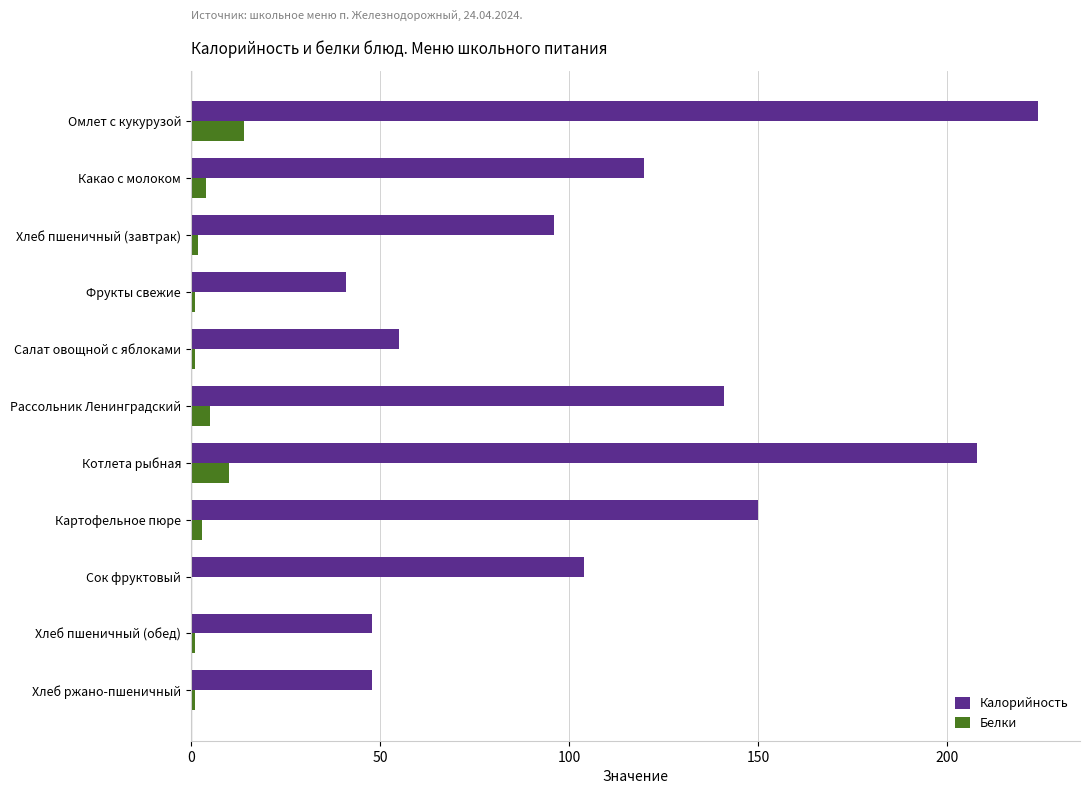

Is the value of Калорийность at Картофельное пюре greater than the value of Белки at Котлета рыбная?

Yes